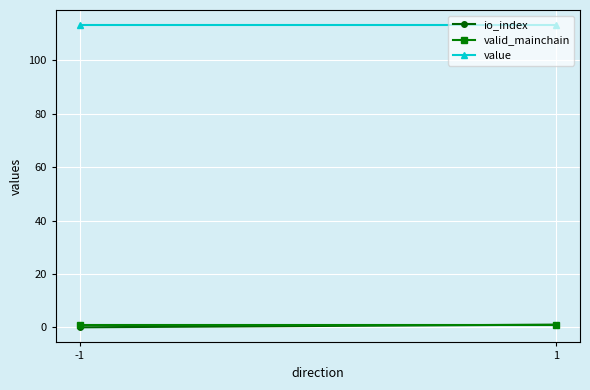

What is the minimum value for valid_mainchain?

1.0